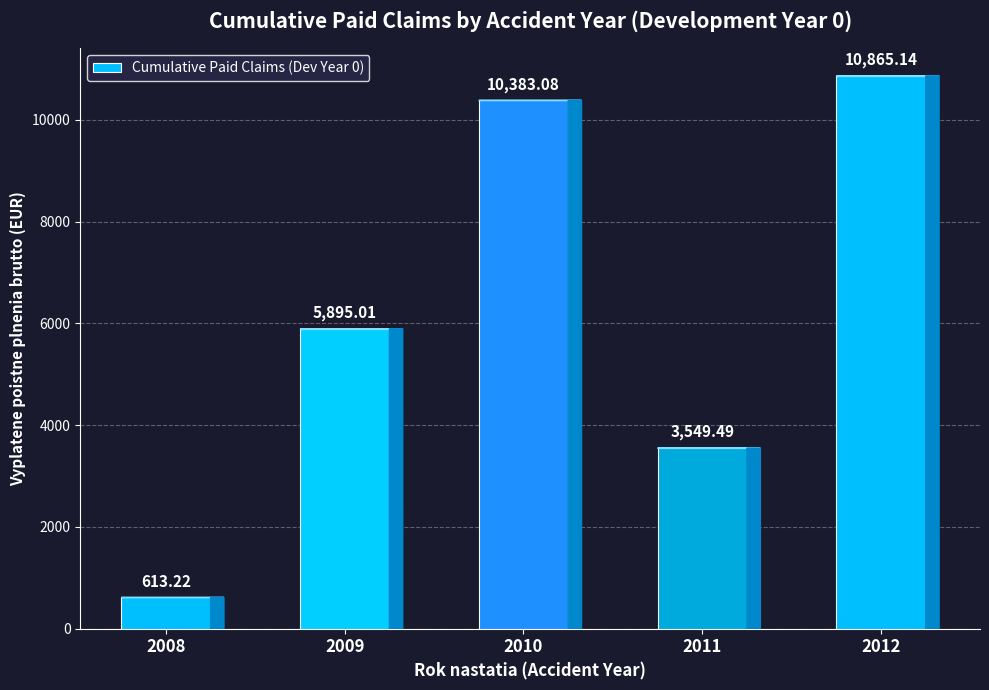

How many series are shown in this chart?

1